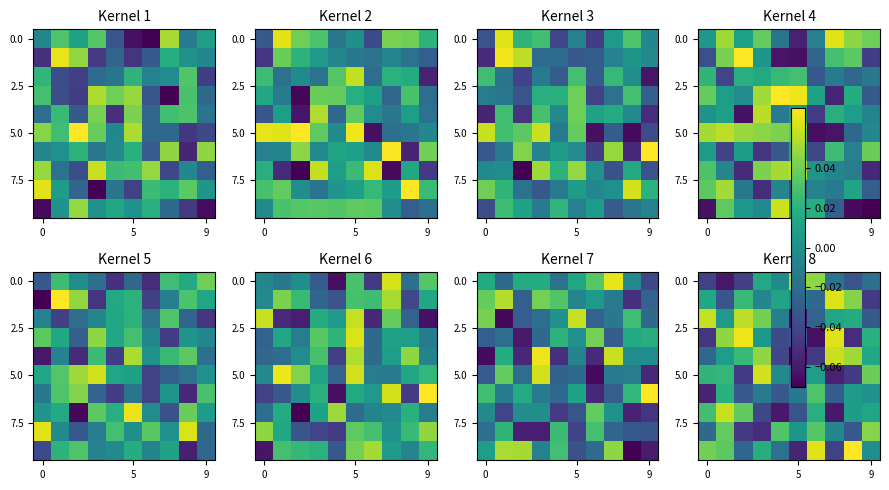

What is the difference between the highest and lowest values at 9?

0.1